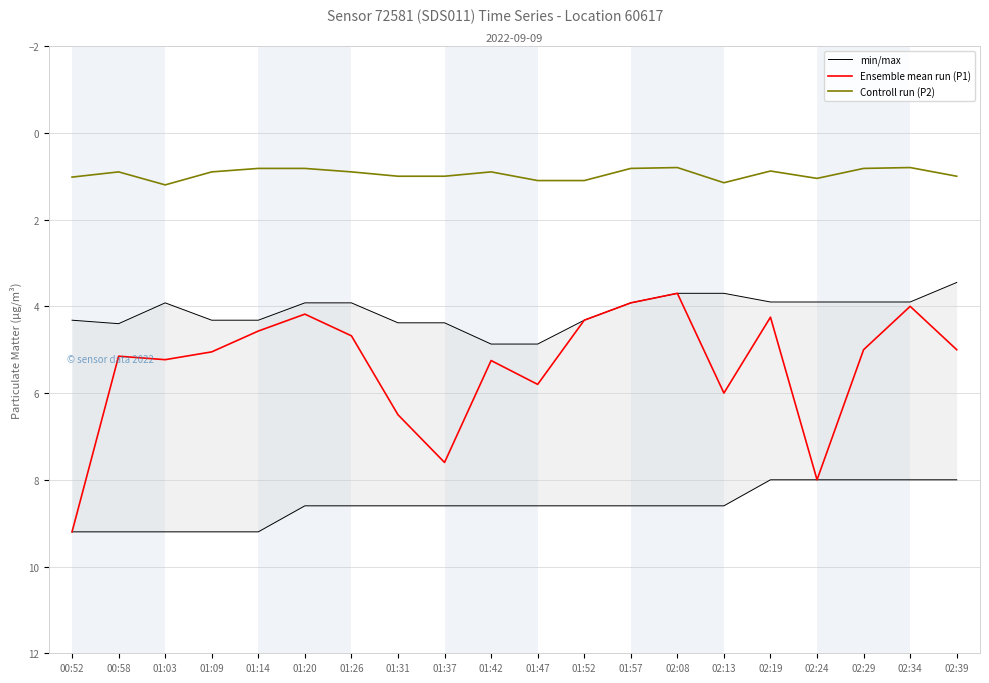

Does the chart display data point markers on the line(s)?

No